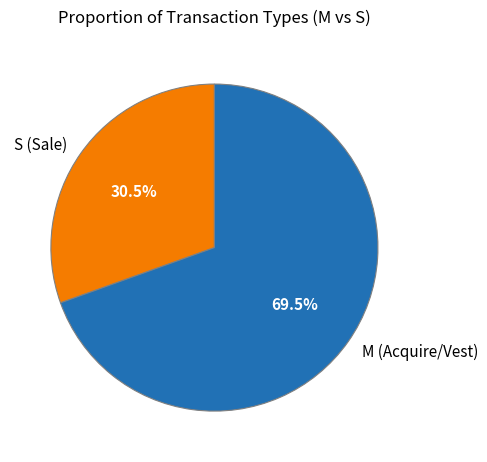

How many segments does this pie chart have?

2